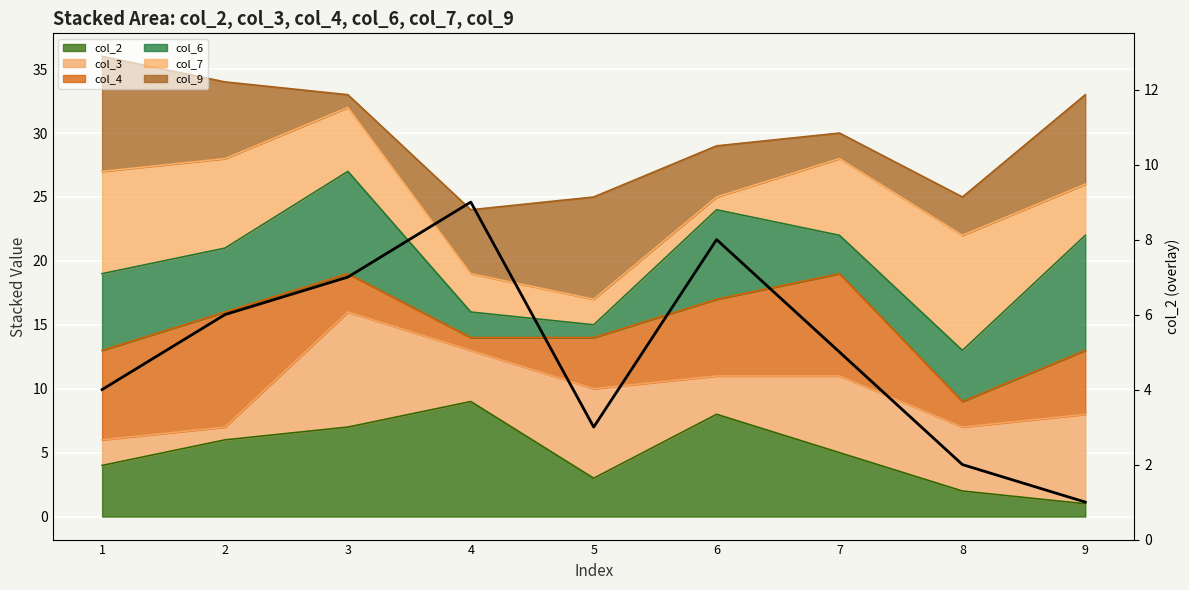

What is the smallest value displayed?

1